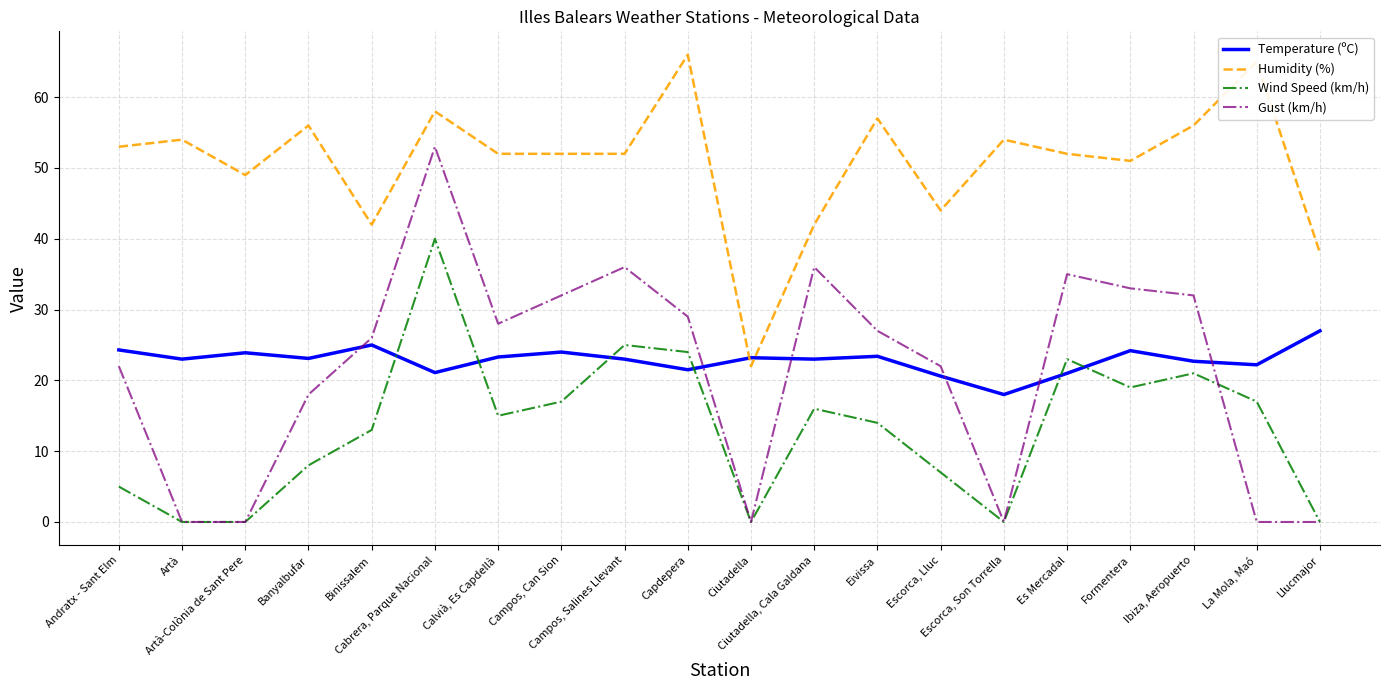

Does the chart have visible grid lines?

Yes